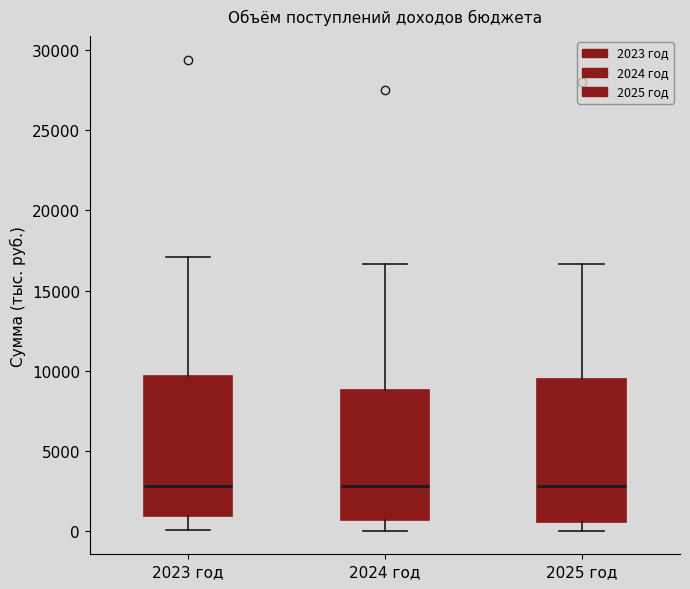

Reading left to right, read every box against the y-axis: the position of its median line, the range the box covers, and the ends of its whiskers. The values are not printed on the chart, so give them approximately, as read against the axis.

2023 год: median 3000, box 1000 to 9500, whiskers 0 to 17000
2024 год: median 3000, box 500 to 9000, whiskers 0 to 16500
2025 год: median 3000, box 500 to 9500, whiskers 0 to 16500